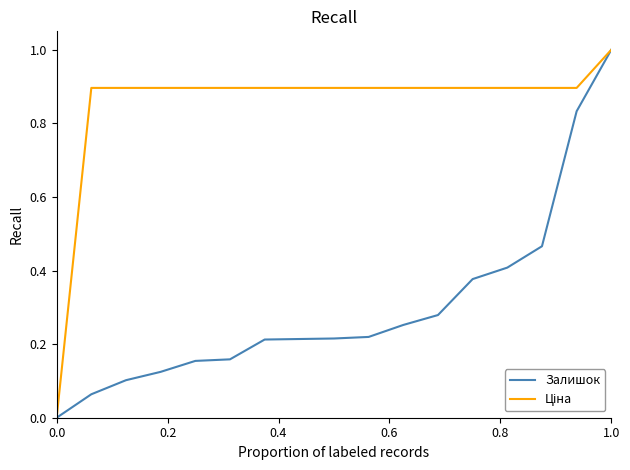

How many lines are shown in the chart?

2